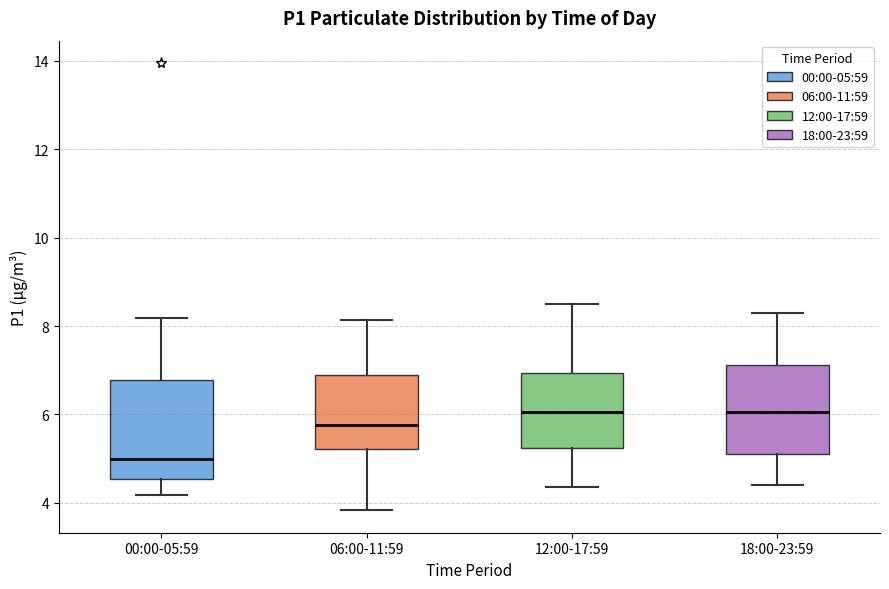

Where does the lower whisker of the box for 06:00-11:59 end on the y-axis? The values are not printed on the chart, so give them approximately, as read against the axis.

3.8